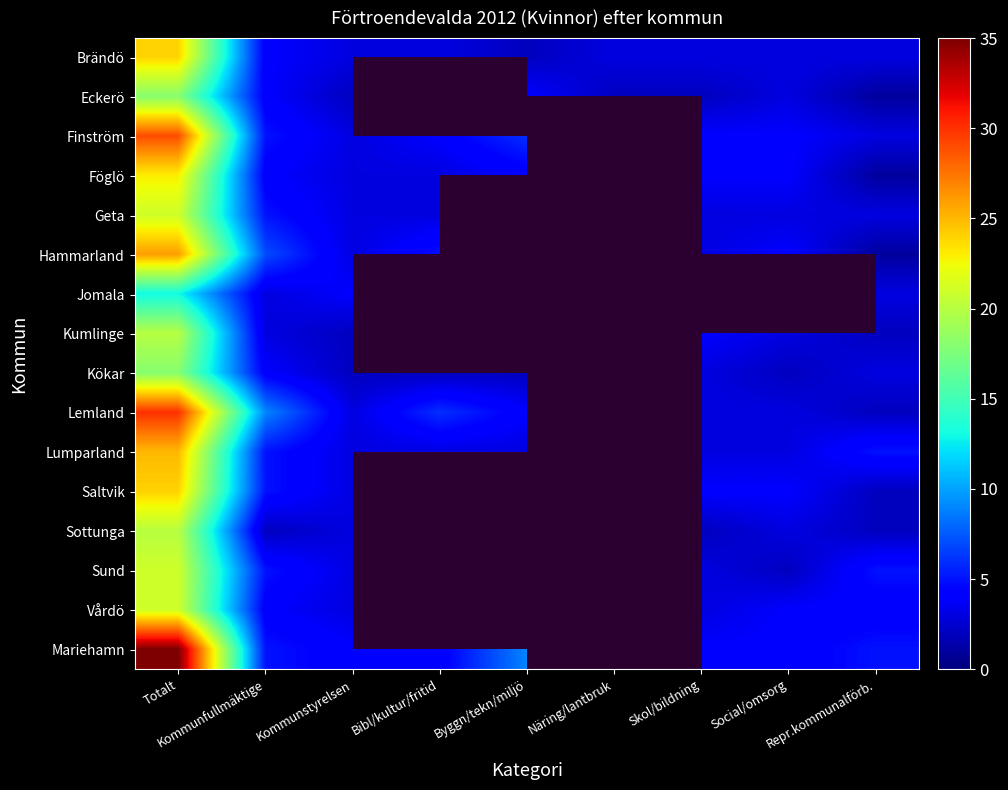

What is the greatest value displayed?

35.0